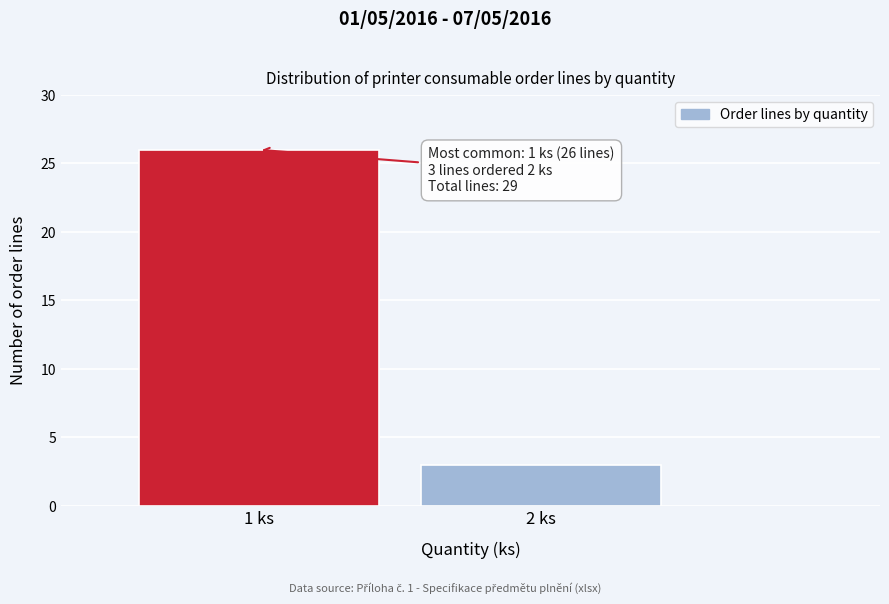

Reading right to left, list all the values displayed in this chart.

2 ks=3	1 ks=26